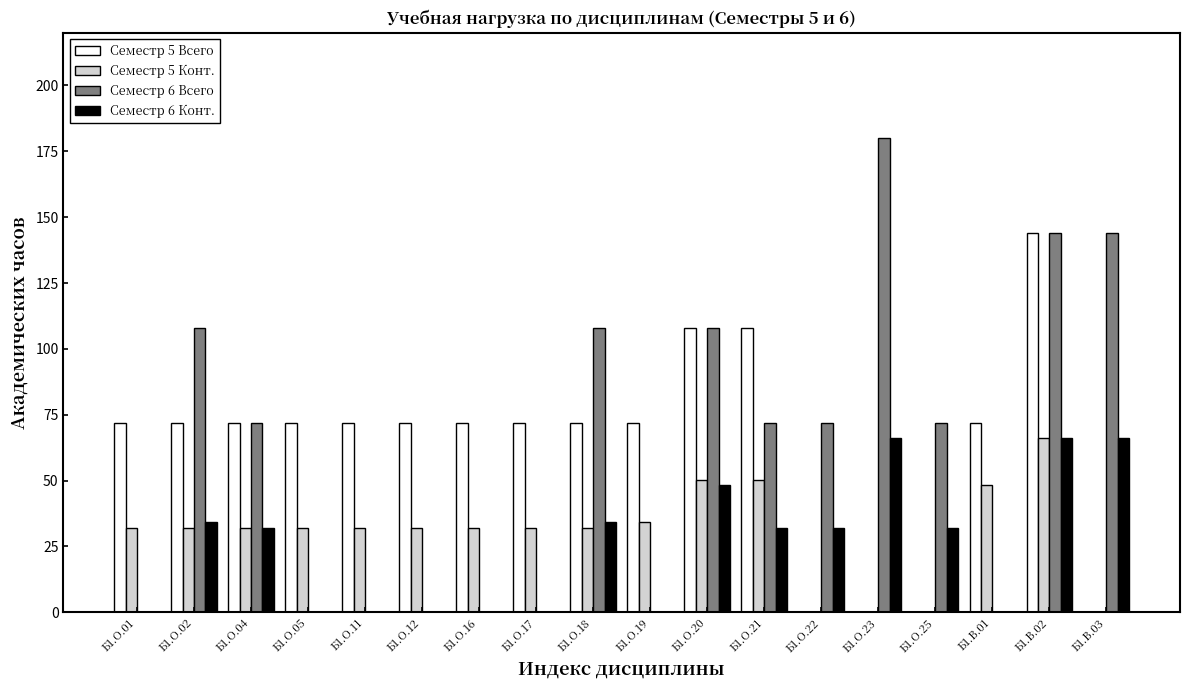

What is the total value across all series at Б1.В.02?

420.6